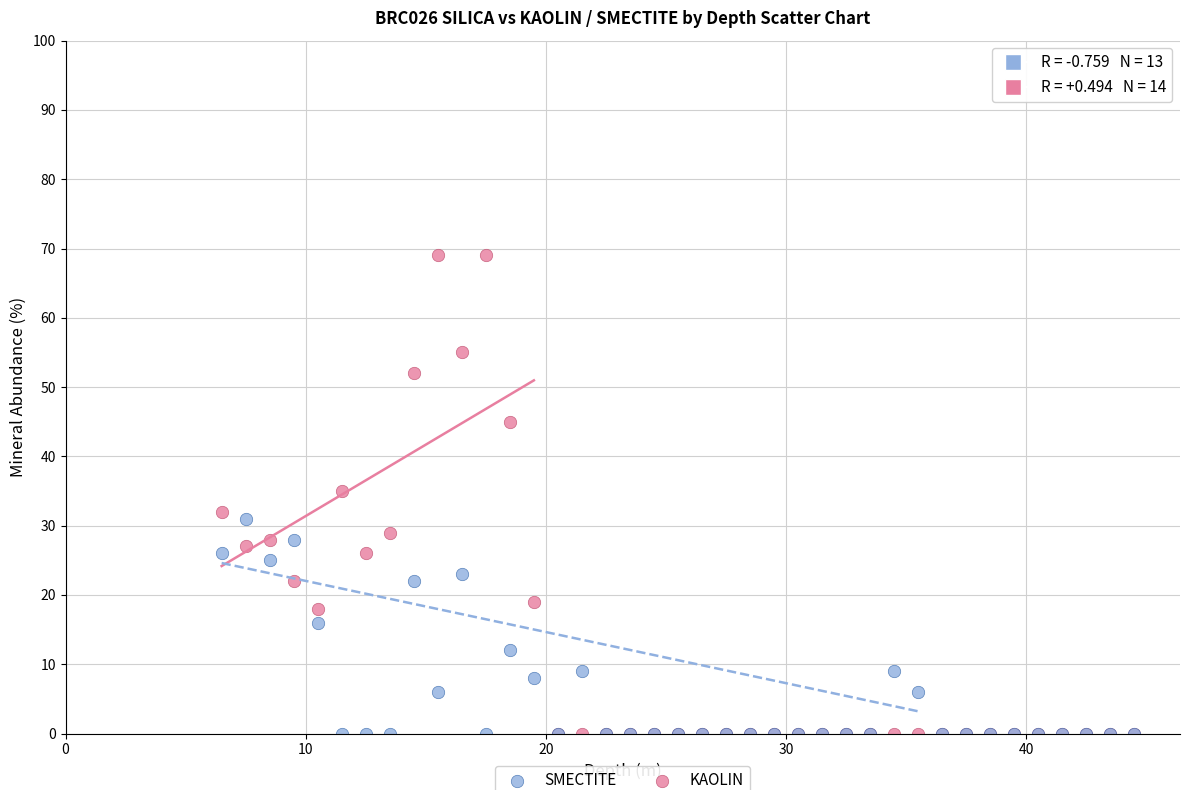

Across all series, what Y value is closest to 34?

35